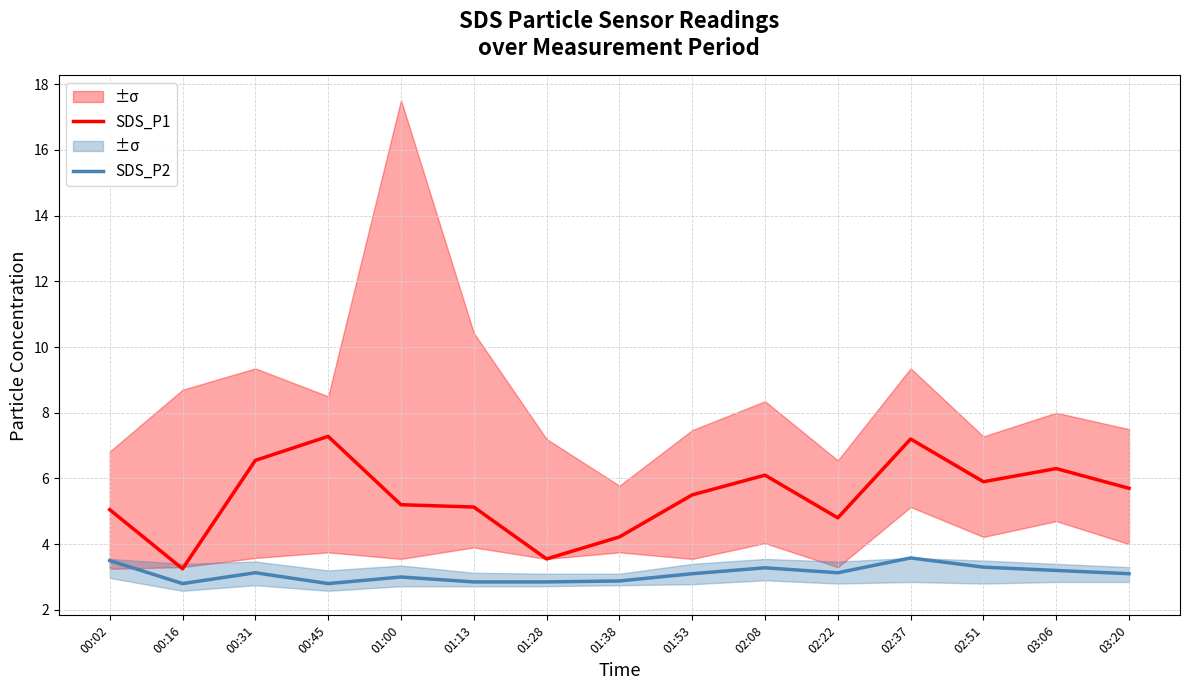

Is it true that SDS_P1 equals 6.1 at 02:08?

True